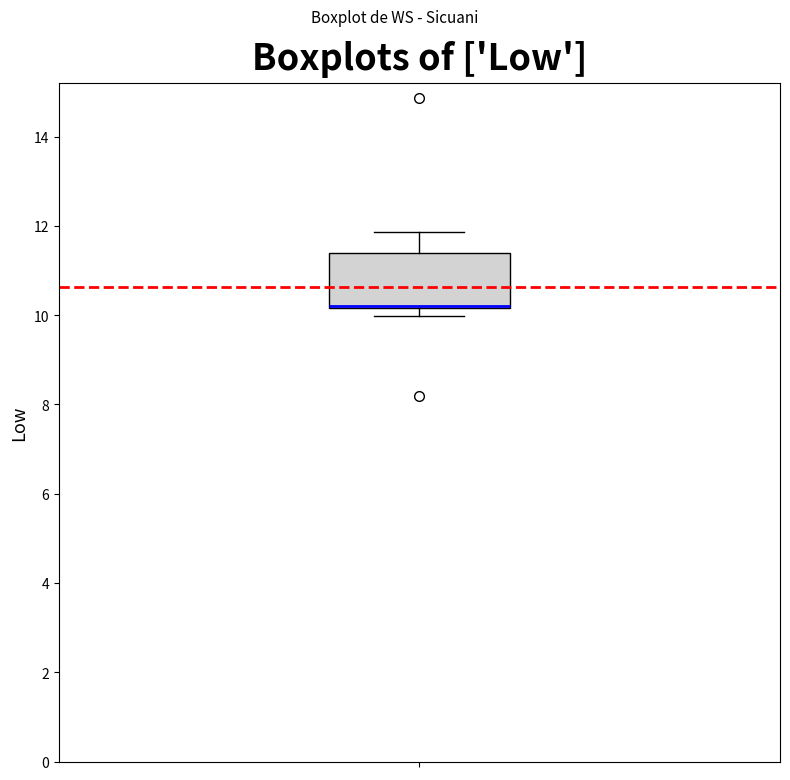

Read this box plot against the y-axis: the position of the median line, the range covered by the box, and the ends of both whiskers. The values are not printed on the chart, so give them approximately, as read against the axis.

median 10.2 (drawn on the box's lower edge), box 10.2 to 11.4, whiskers 10.0 to 11.8